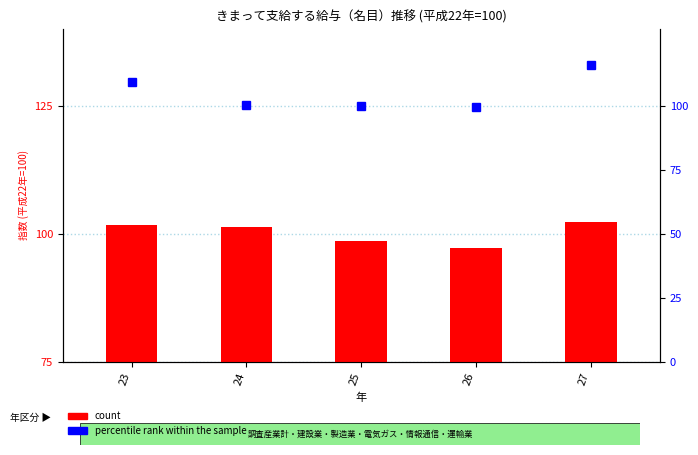

How many values in the count series are below 101?

2